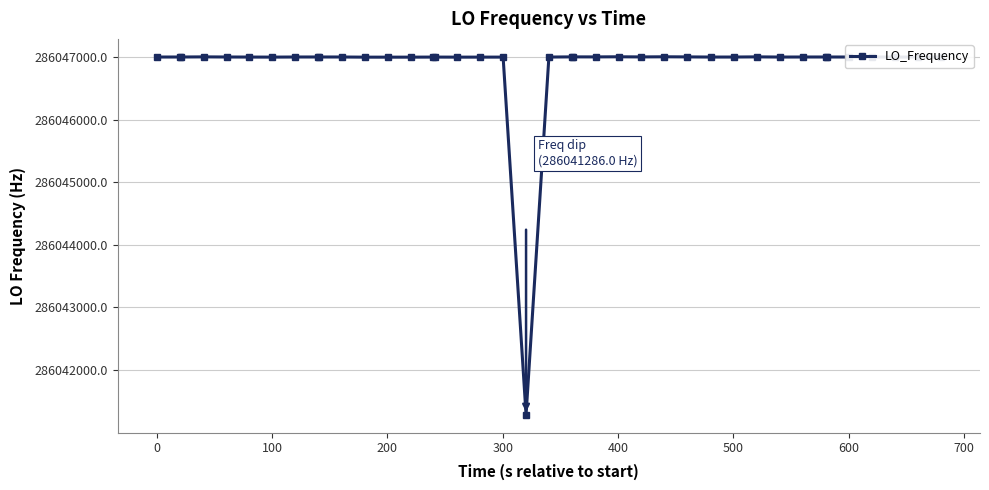

What is the difference between the maximum and minimum values?

5716.4